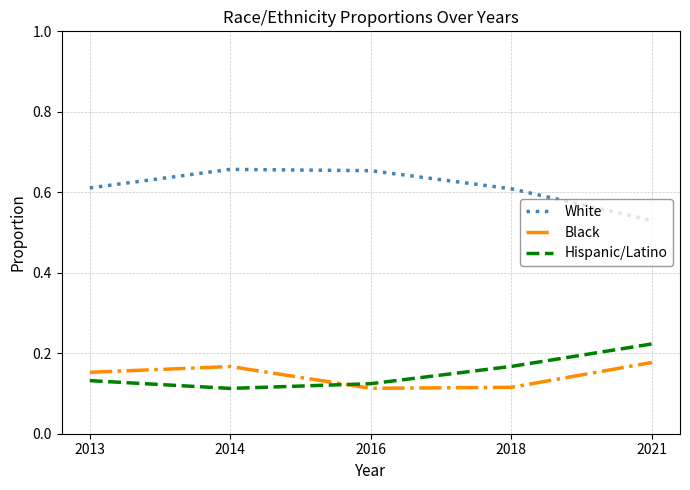

Count the number of categories in the chart.

5